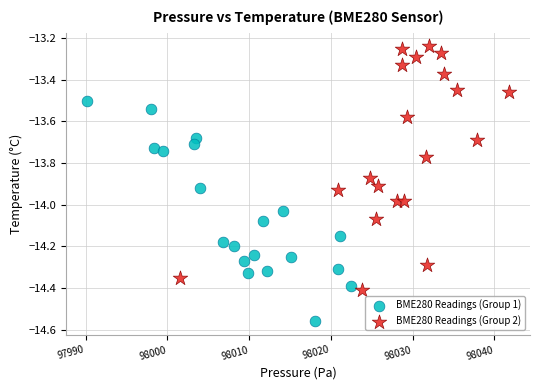

Which series reaches the minimum Y coordinate?

BME280 Readings (Group 1)